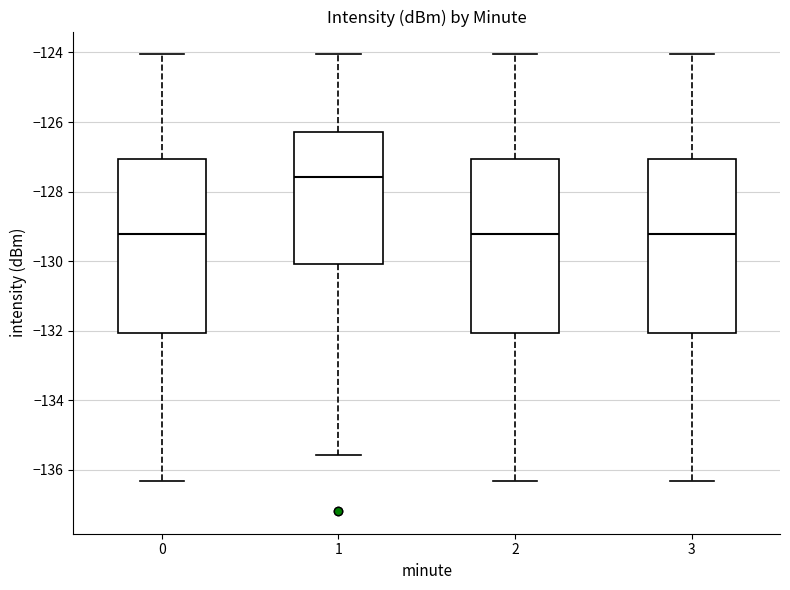

Reading left to right, transcribe this box plot: for each box, give where its median line is, the range the box spans, and where its two whiskers end, as read against the y-axis. The values are not printed on the chart, so give them approximately, as read against the axis.

0: median -129.2, box -132.0 to -127.0, whiskers -136.4 to -124.0
1: median -127.6, box -130.0 to -126.2, whiskers -135.6 to -124.0
2: median -129.2, box -132.0 to -127.0, whiskers -136.4 to -124.0
3: median -129.2, box -132.0 to -127.0, whiskers -136.4 to -124.0